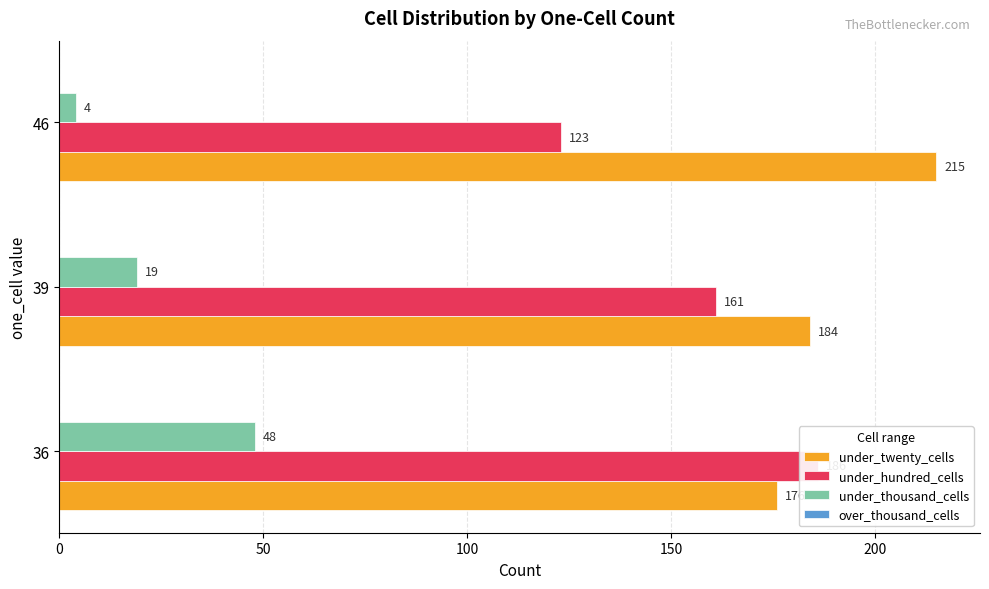

Does the chart contain stacked bars?

No